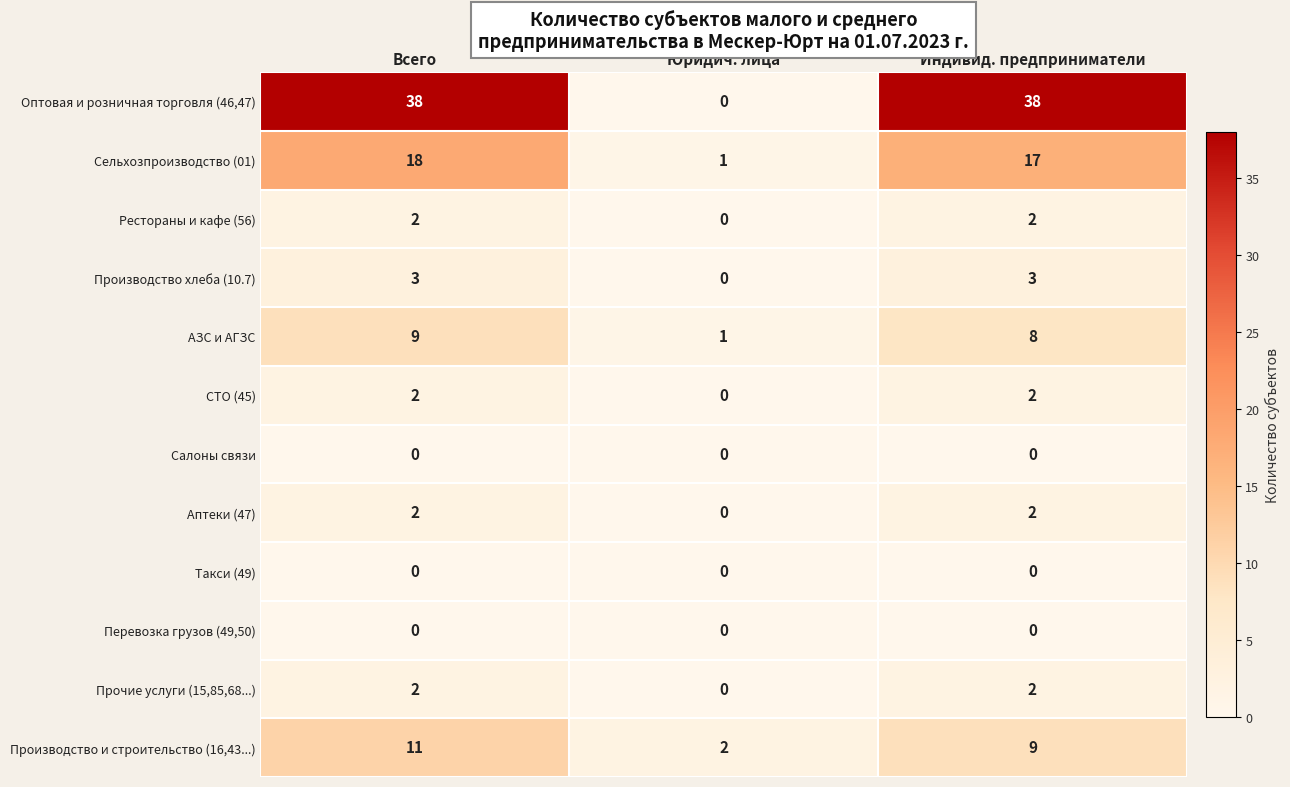

What is the sum of the Оптовая и розничная торговля (46,47) values at Индивид. предприниматели and Юридич. лица?

38